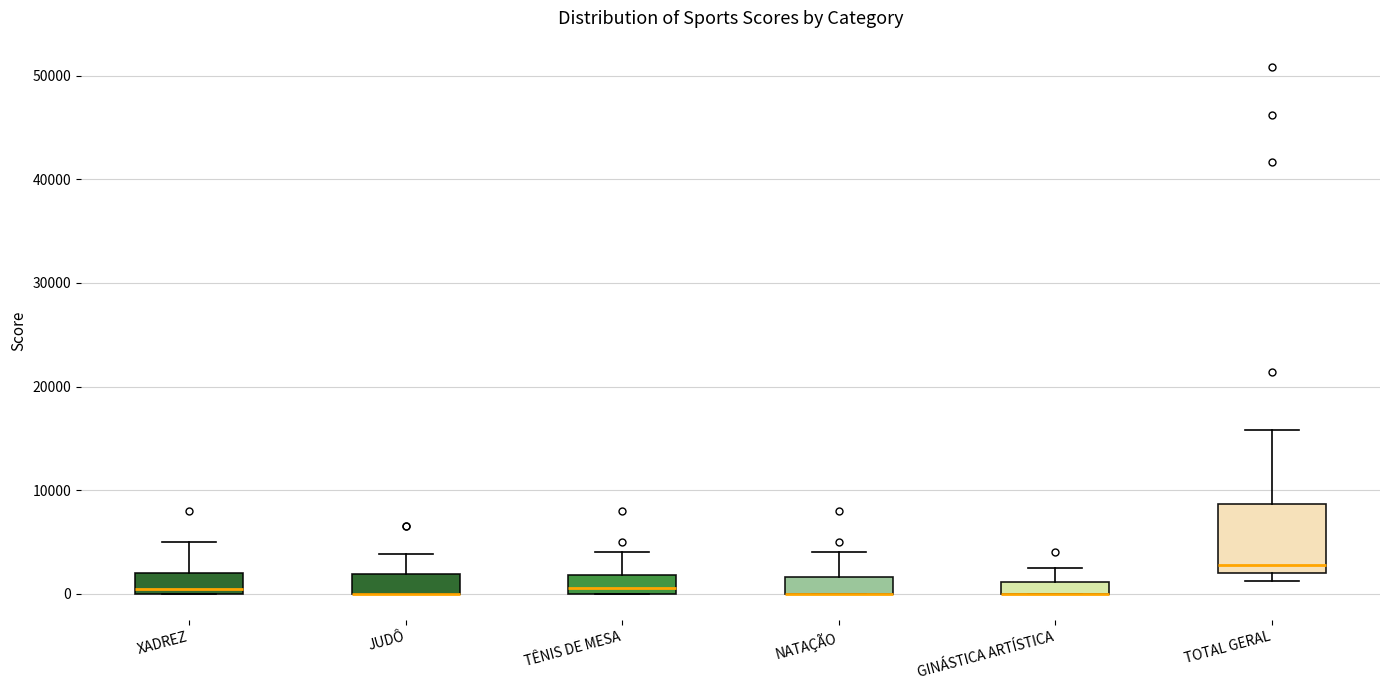

Comparing the boxes themselves (not the whiskers), which one is the tallest?

TOTAL GERAL